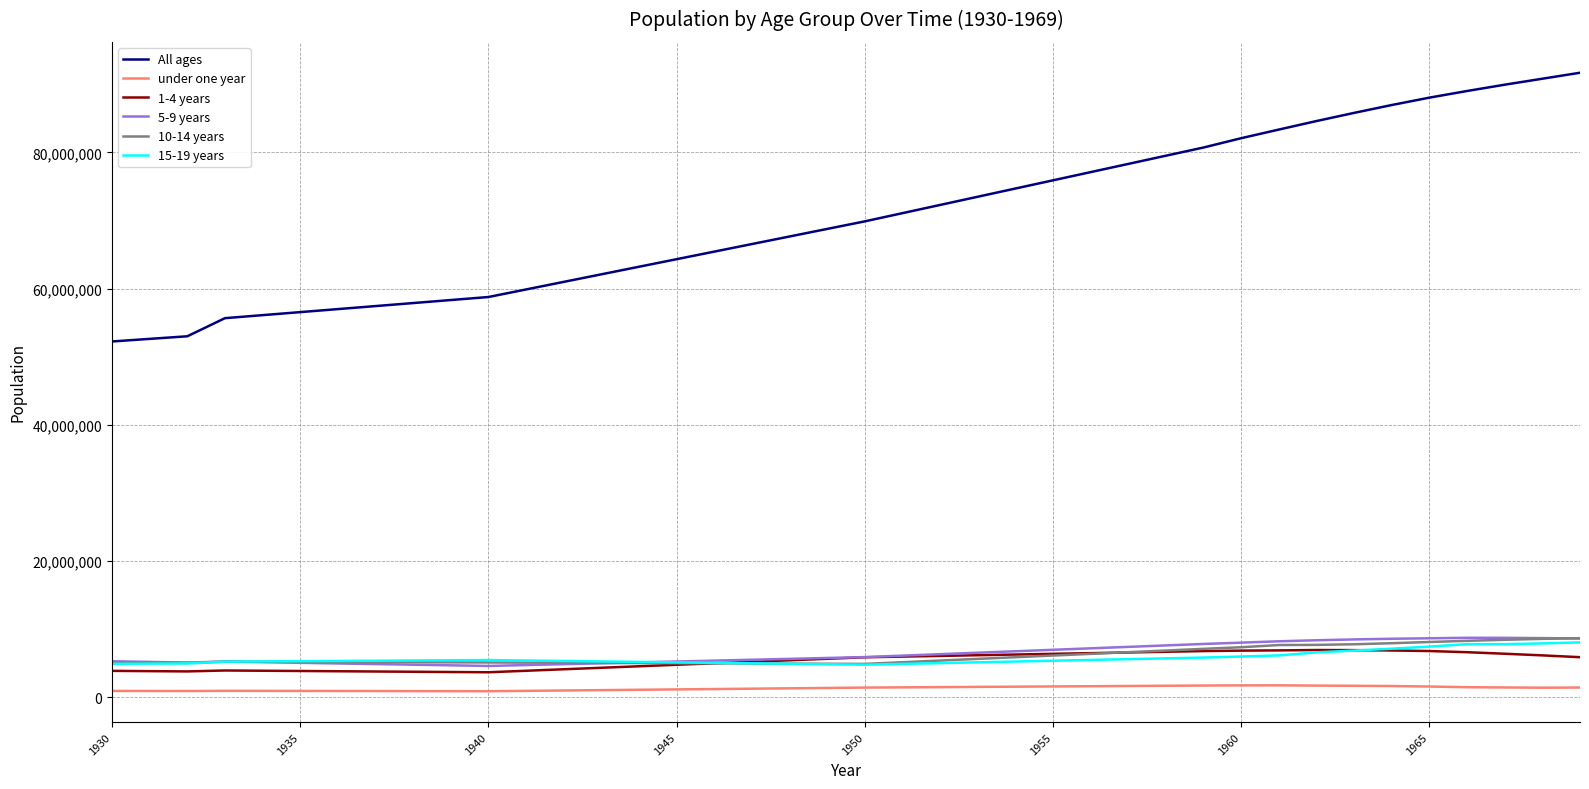

True or false: under one year and All ages intersect in this chart.

False